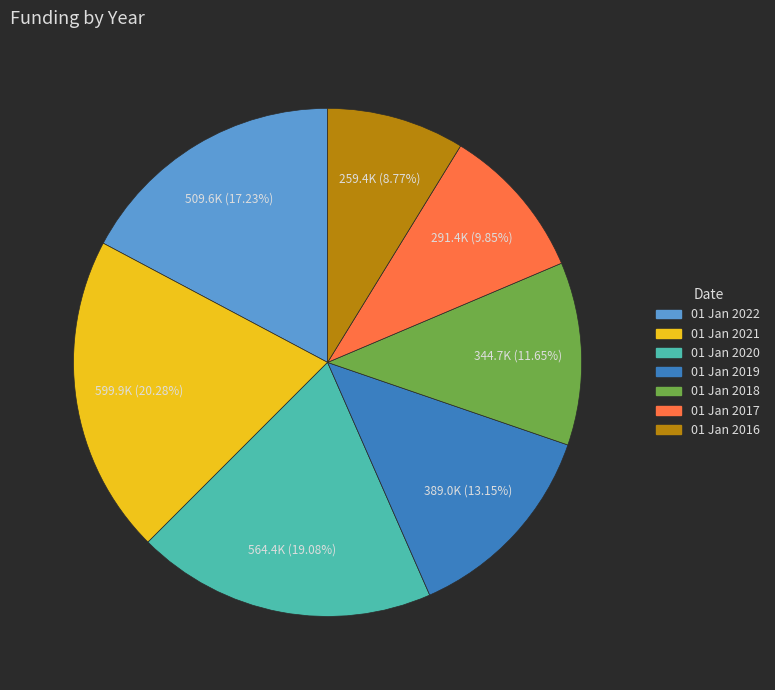

Between 01 Jan 2017 and 01 Jan 2018, which is larger?

01 Jan 2018